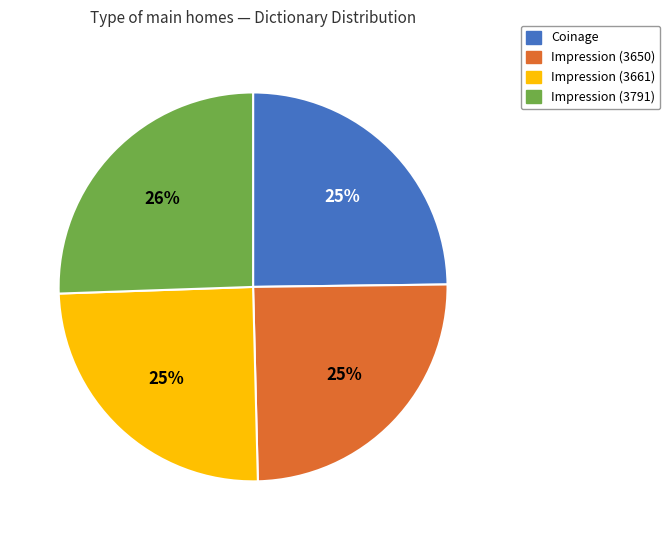

To the nearest percent, what is the average slice percentage?

25%